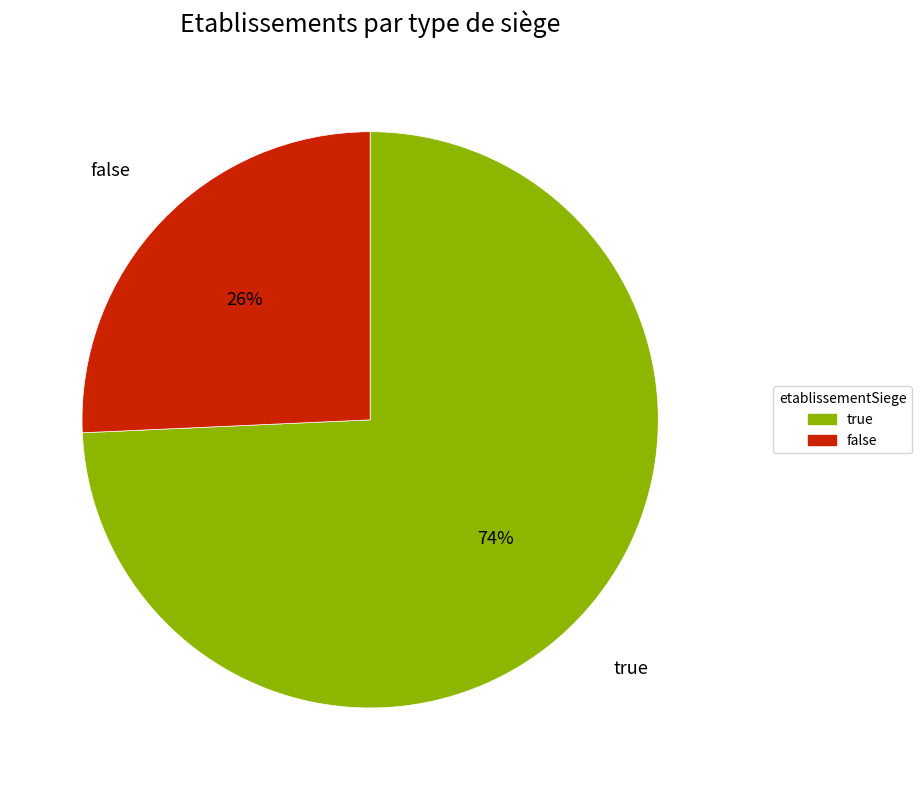

To the nearest percent, what is the average slice percentage?

50%